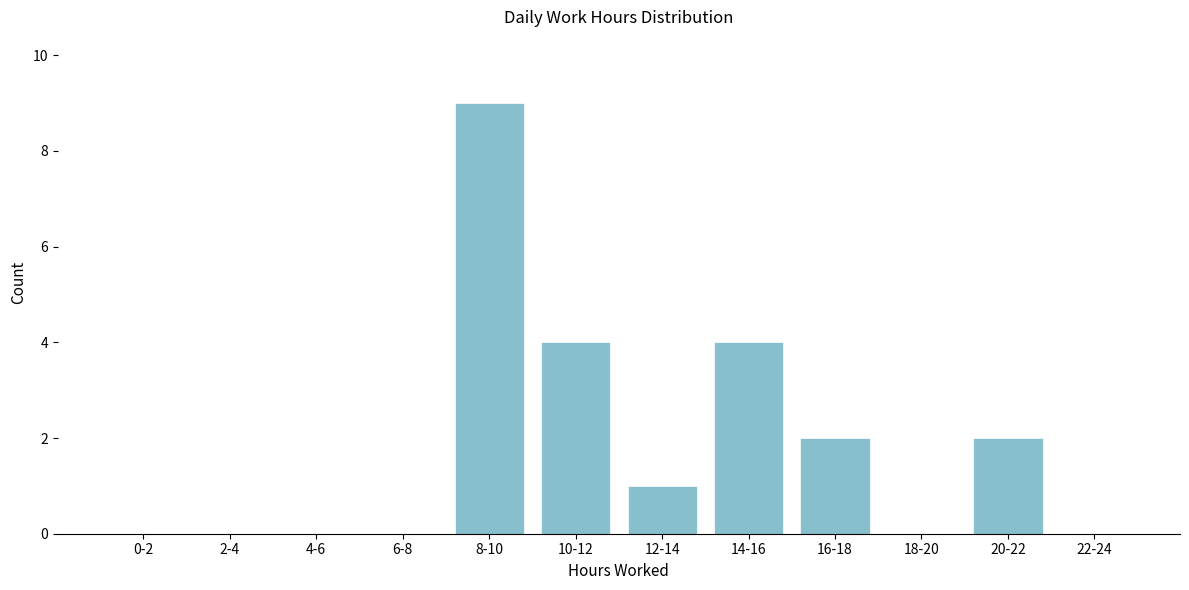

Reading left to right, list all the values displayed in this chart.

0-2=0	2-4=0	4-6=0	6-8=0	8-10=9	10-12=4	12-14=1	14-16=4	16-18=2	18-20=0	20-22=2	22-24=0